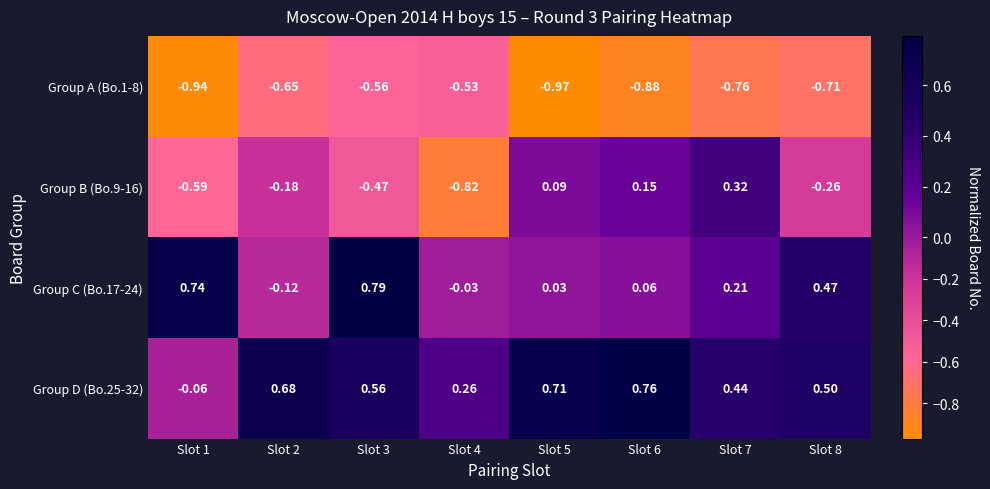

What is the spread (max minus min) of values at Slot 6?

1.6